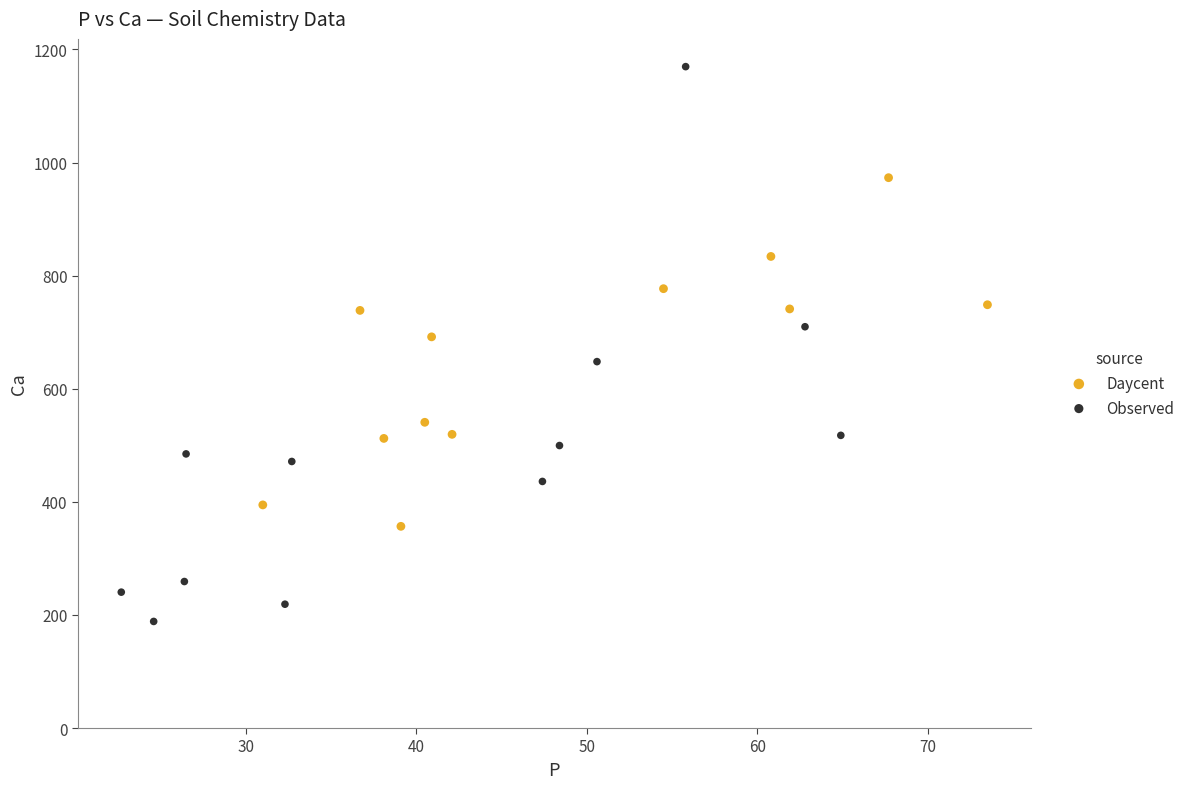

Which series reaches the maximum Y coordinate?

Observed